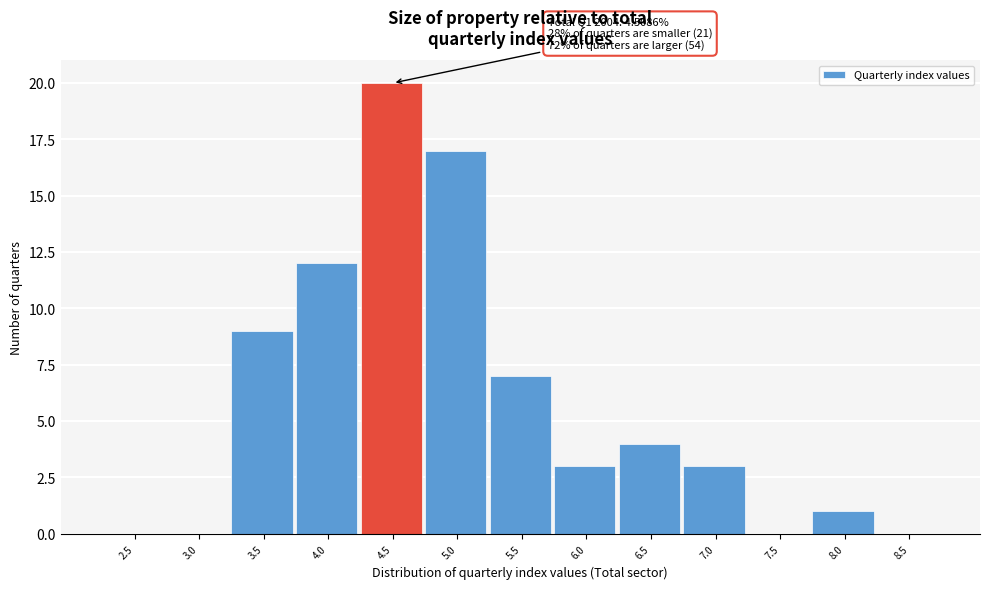

Reading left to right, what are all the values shown in this chart?

2.5=0	3.0=0	3.5=9	4.0=12	4.5=20	5.0=17	5.5=7	6.0=3	6.5=4	7.0=3	7.5=0	8.0=1	8.5=0